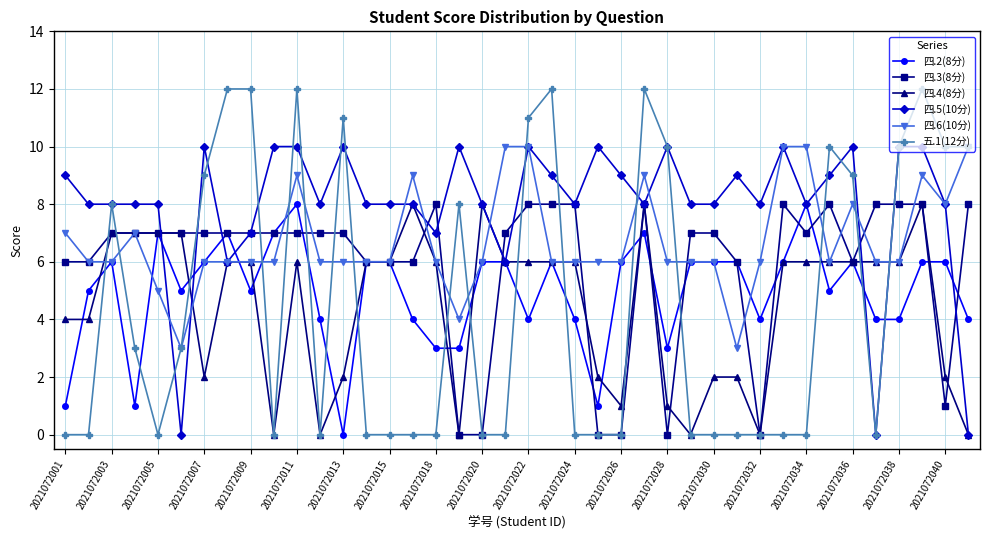

True or false: 五.1(12分) has more than 0 interior local peaks.

True